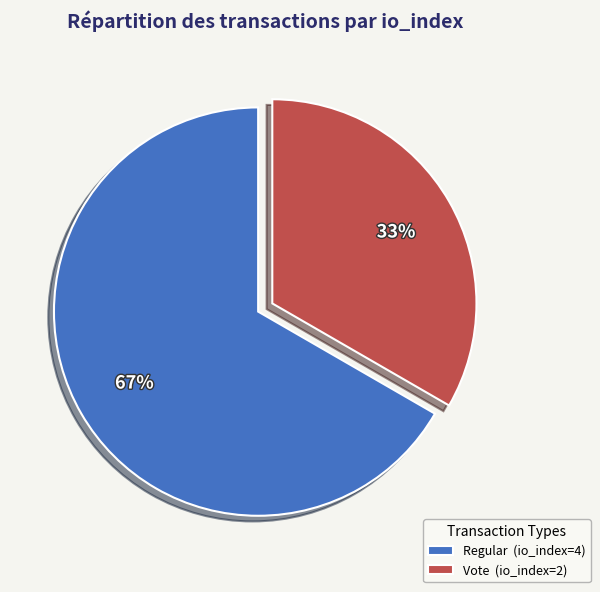

To the nearest percent, what is the combined percentage of Vote (io_index=2) and Regular (io_index=4)?

100%